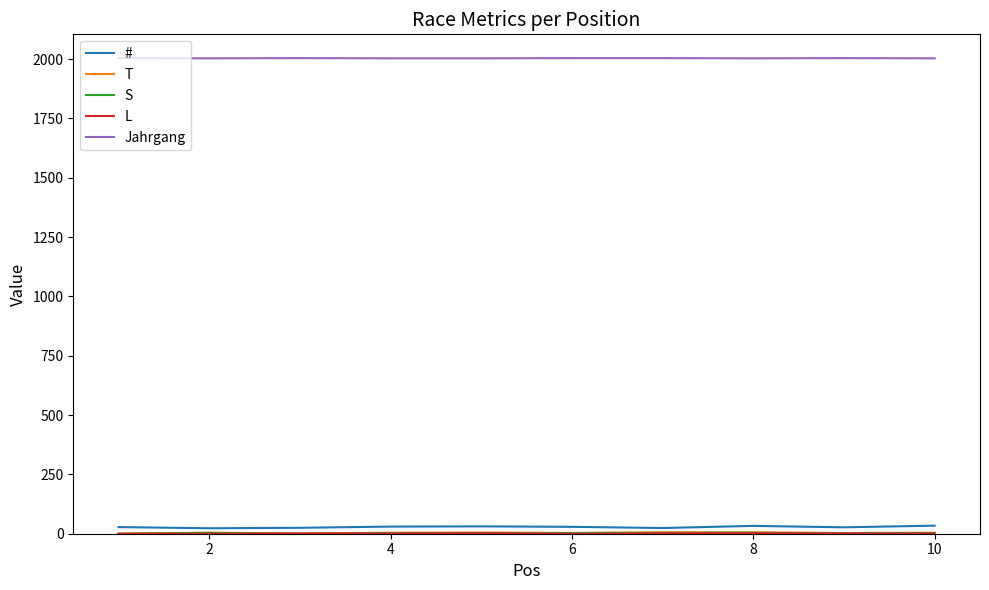

What is the greatest value displayed?

2004